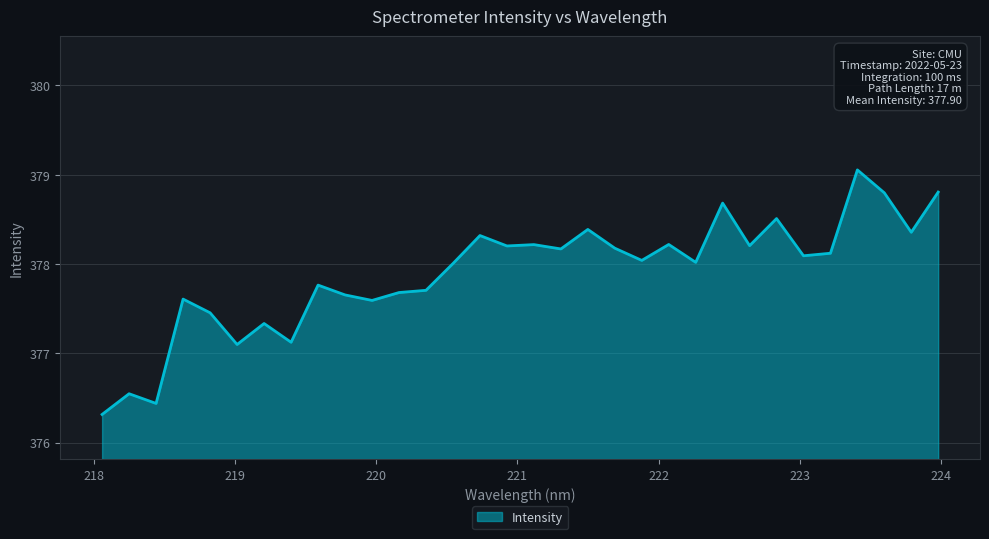

What is the difference between the maximum and minimum values?

2.7